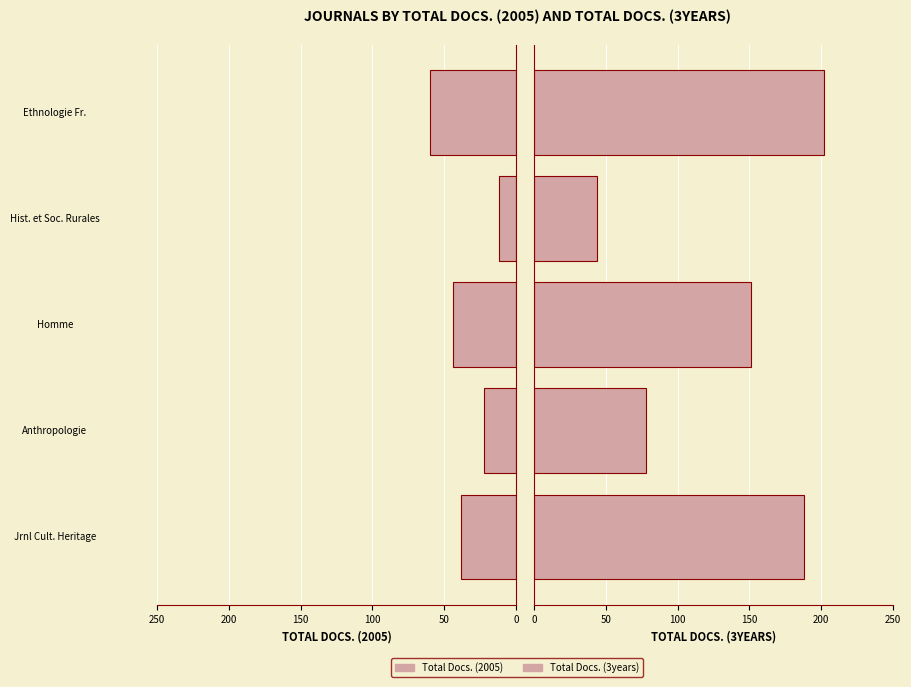

Reading left to right, list all the values displayed in this chart.

Total Docs. (2005): 38	22	44	12	60
Total Docs. (3years): 188	78	151	44	202